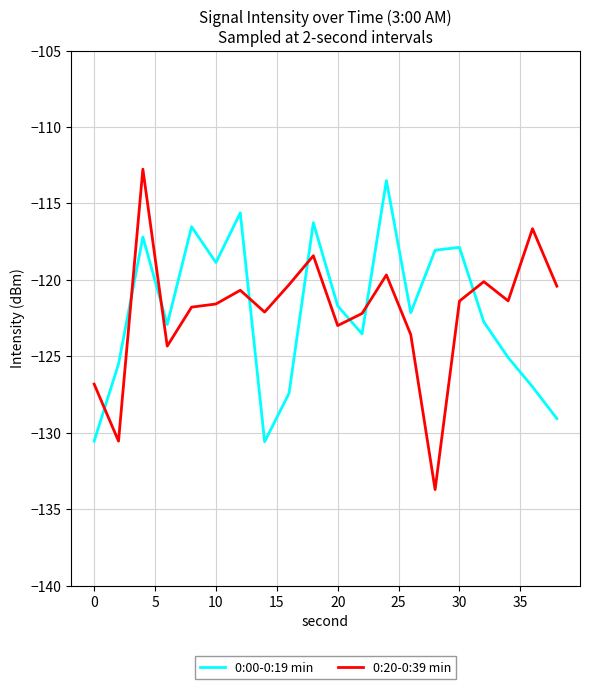

True or false: 0:00-0:19 min and 0:20-0:39 min cross at least once.

True